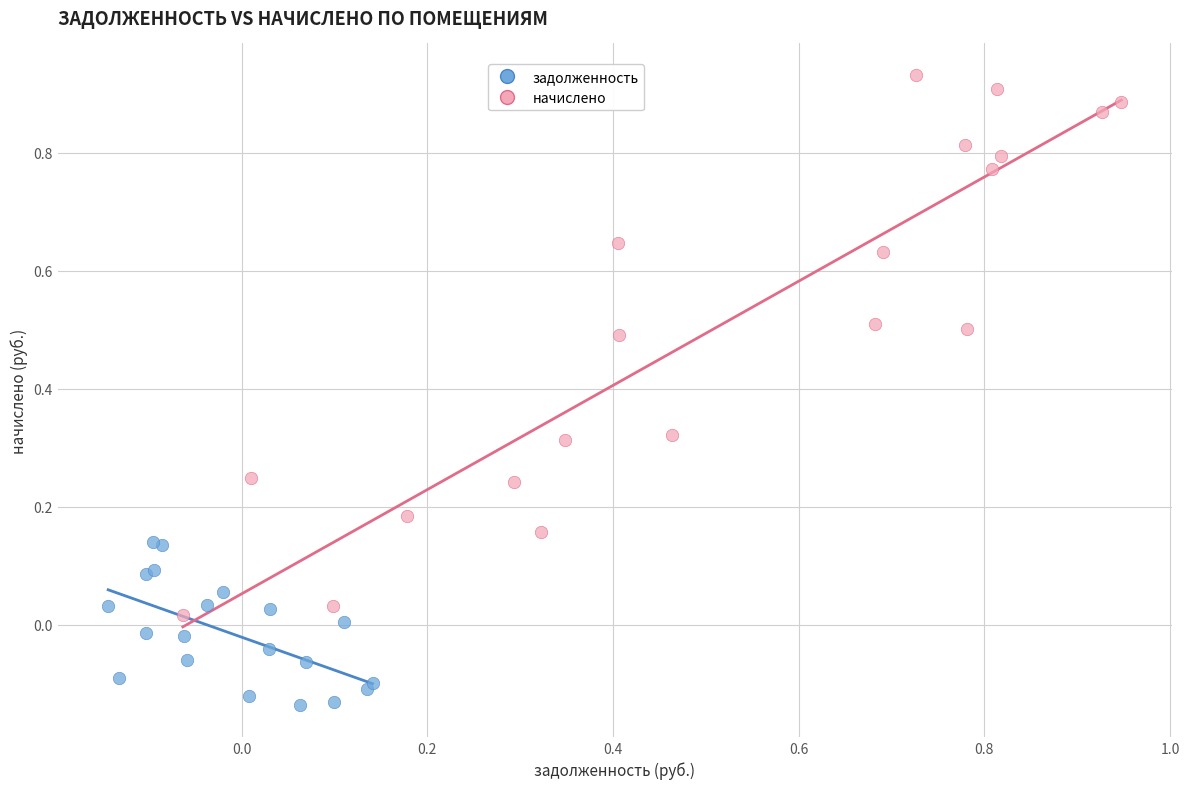

Which series has the widest spread of Y values?

начислено